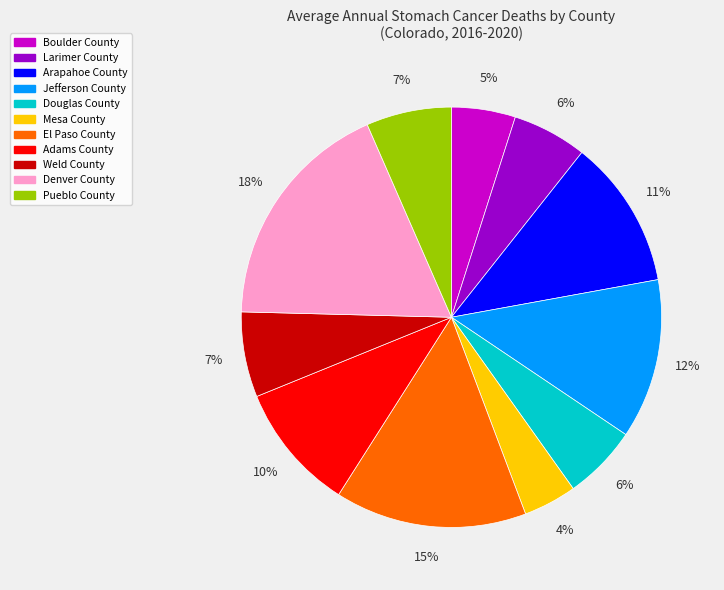

What is the ratio of the value at Larimer County to the value at Pueblo County?

0.9